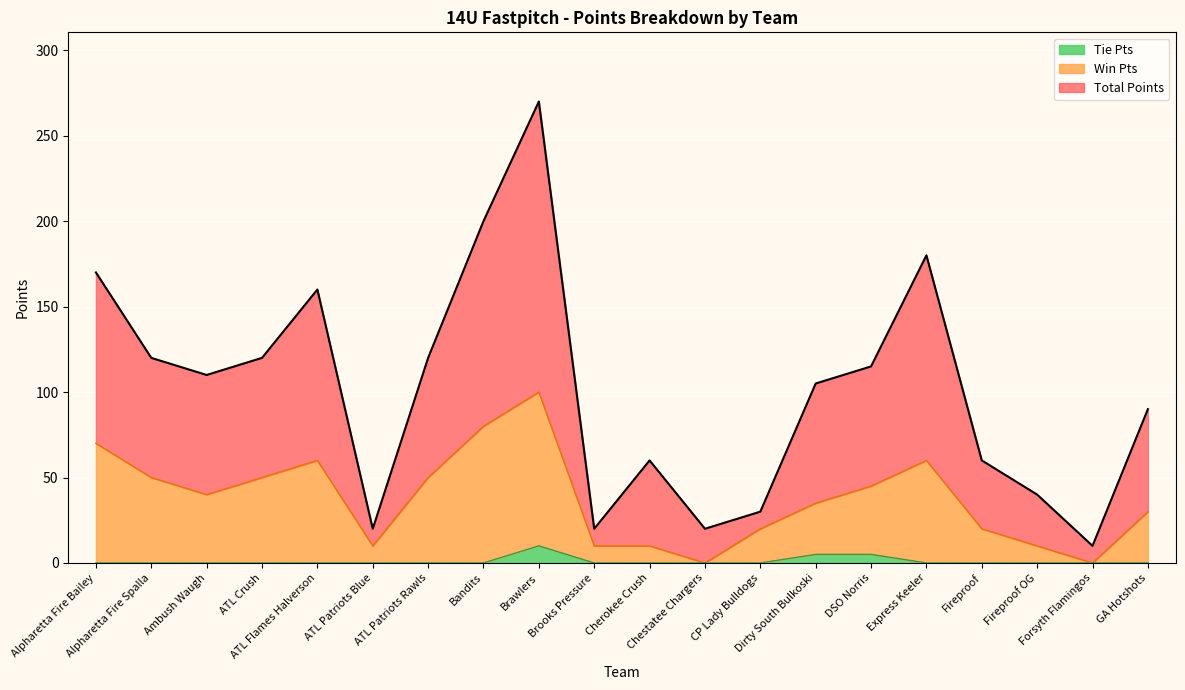

What is the sum of the Win Pts values at CP Lady Bulldogs and Ambush Waugh?

60